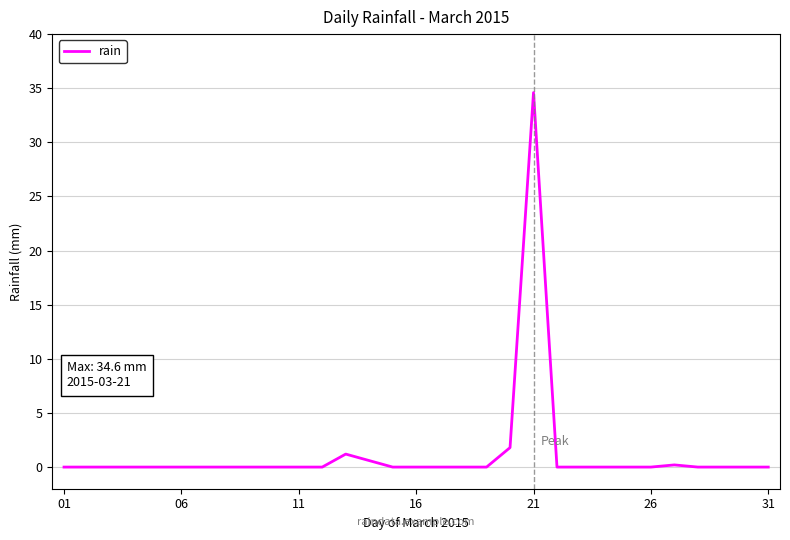

Does the chart display data point markers on the line(s)?

No